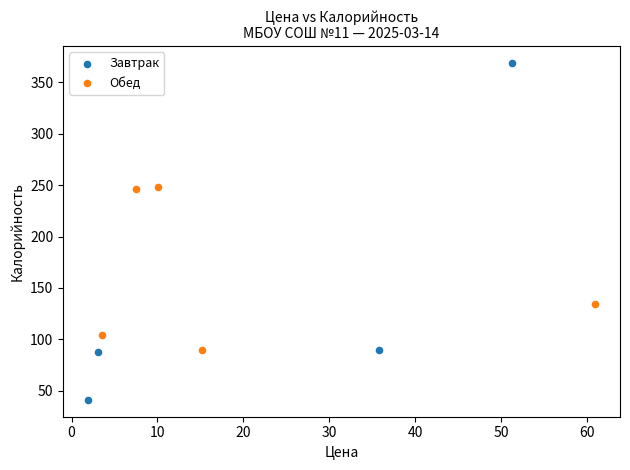

Which series contains the lowest Y value?

Завтрак